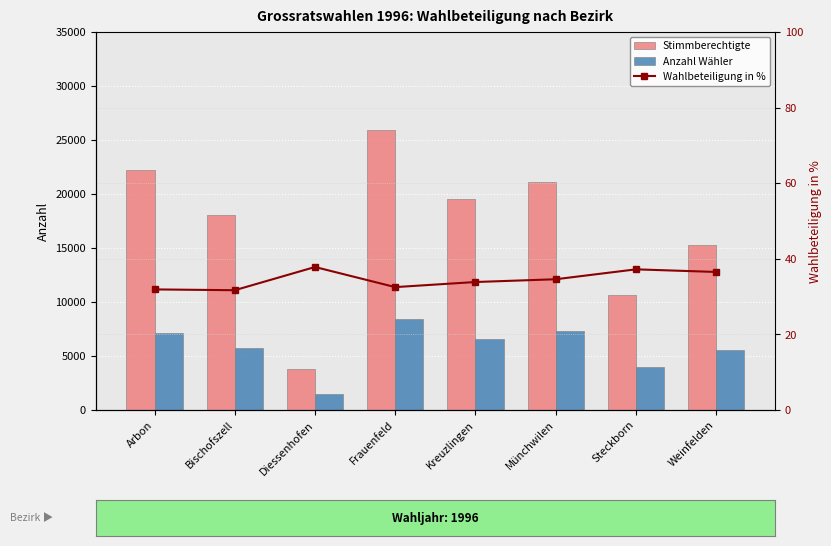

Which has a higher value, Weinfelden or Bischofszell?

Bischofszell